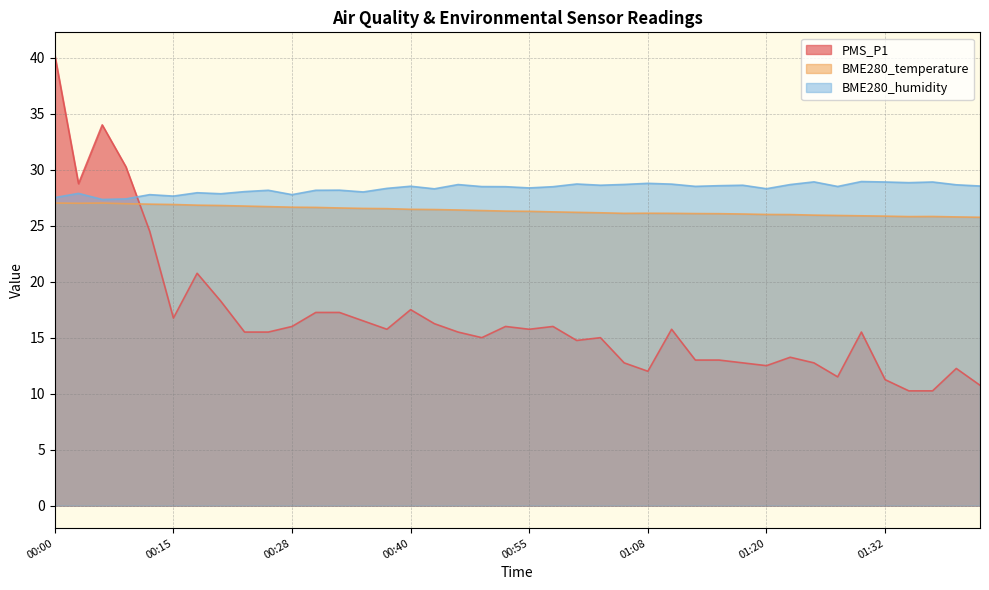

At which label does BME280_humidity reach its minimum?

00:05